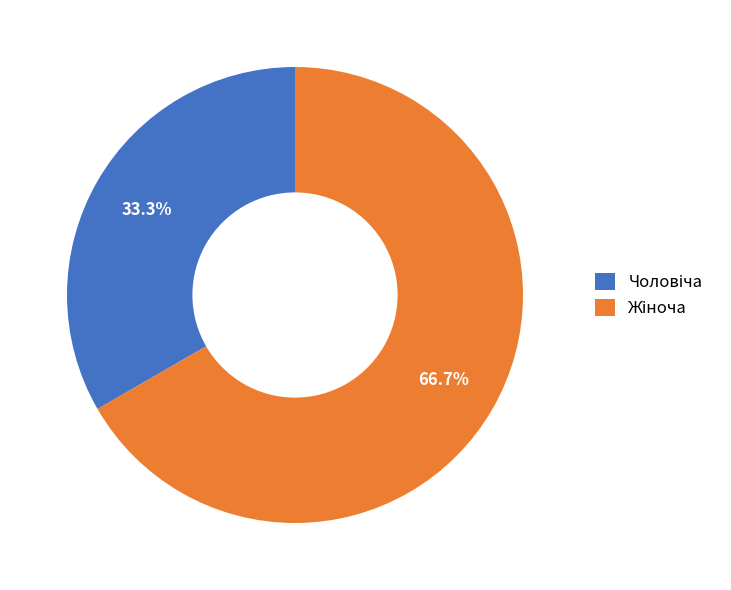

Is there a majority slice in this chart?

Yes